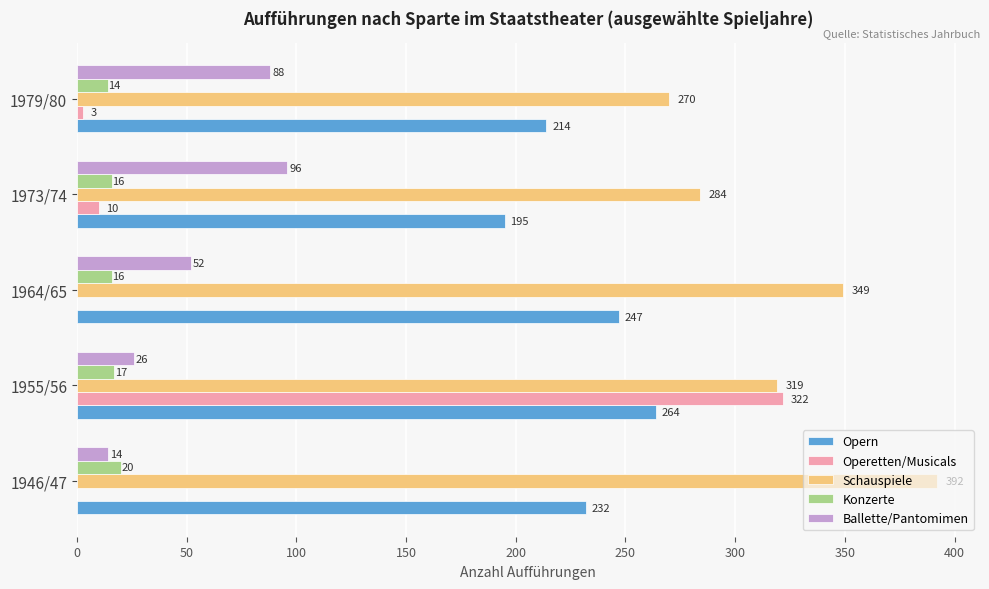

What is the average value of the Operetten/Musicals series?

67